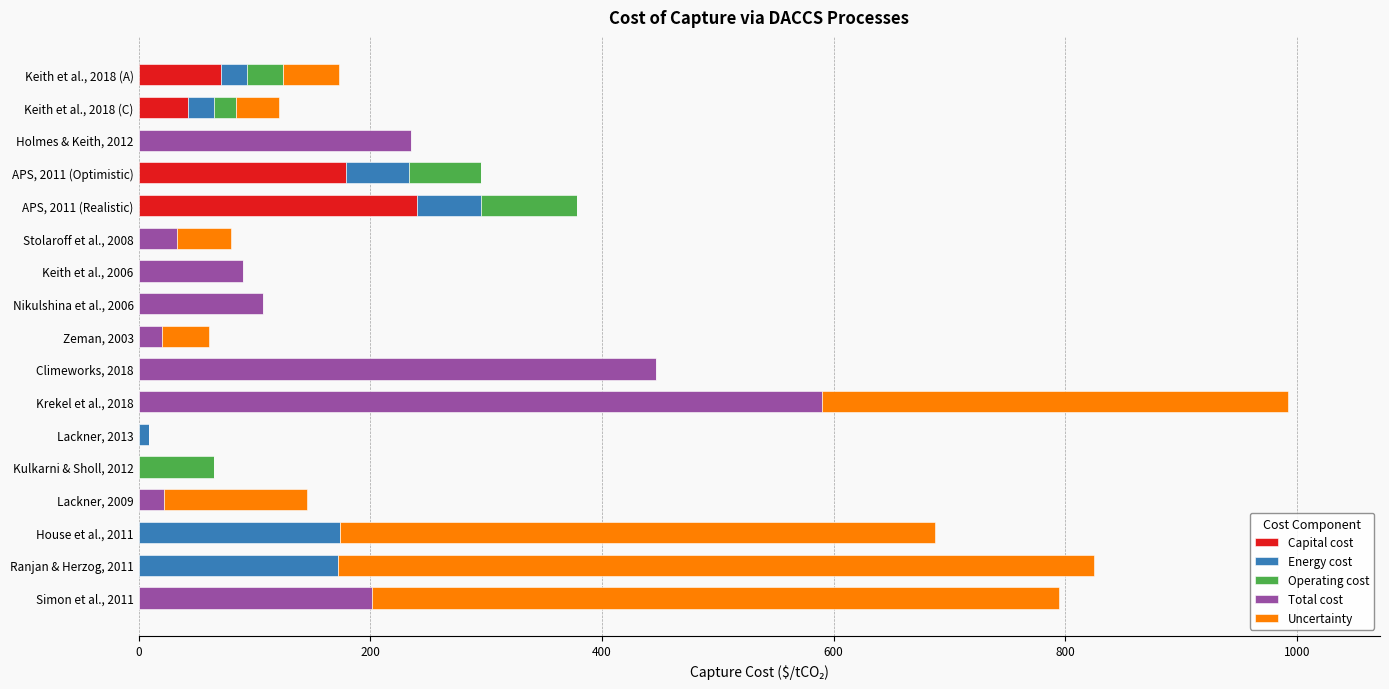

At which category is the sum across all series the highest?

Krekel et al., 2018